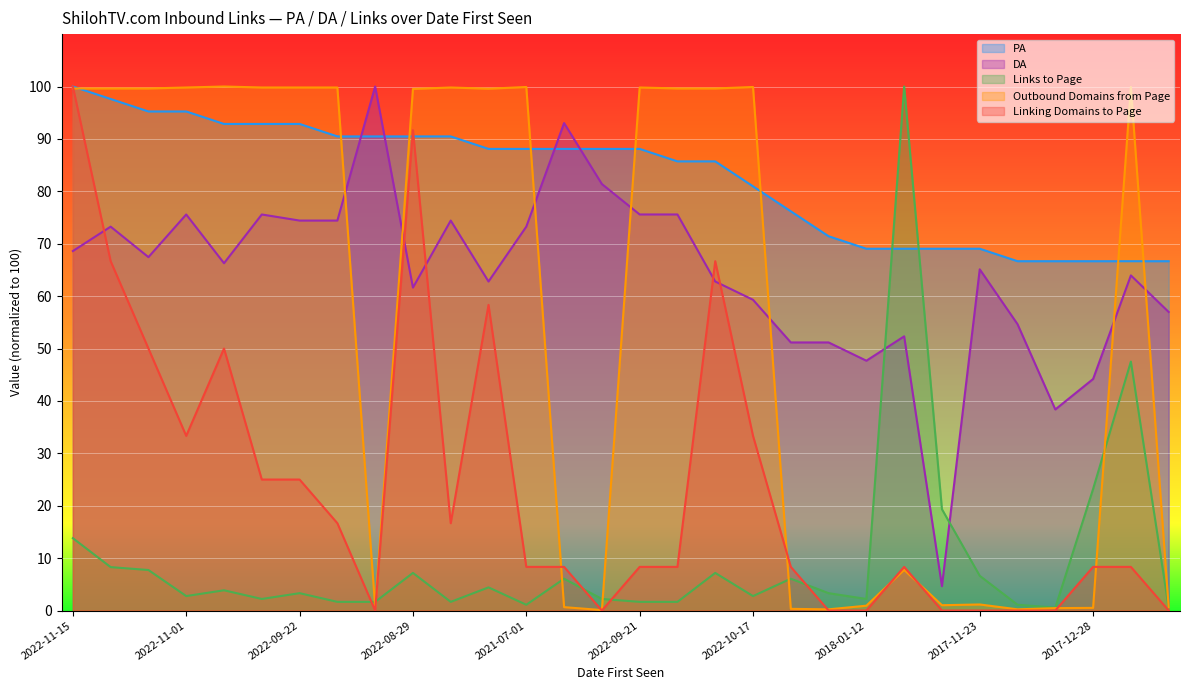

At 2017-11-10, list the series in order from largest to smallest.

PA, Links to Page, DA, Outbound Domains from Page, Linking Domains to Page